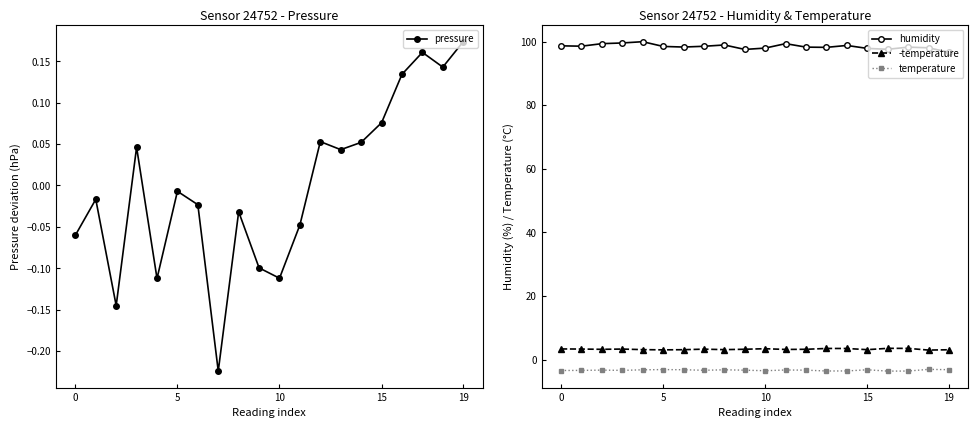

At which label does temperature reach its minimum?

16